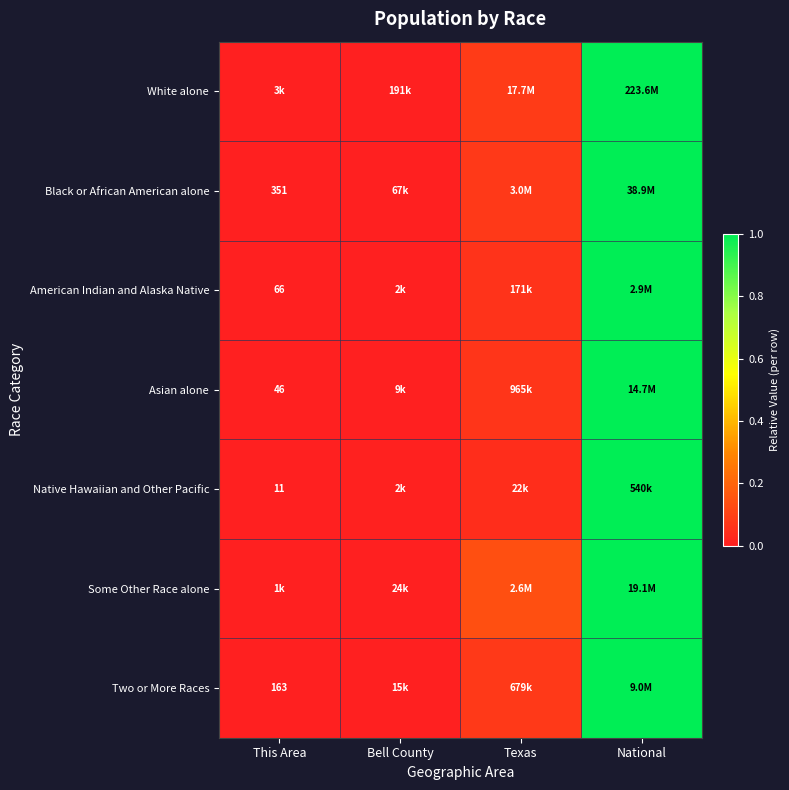

Which has a higher value, This Area or Bell County?

Bell County